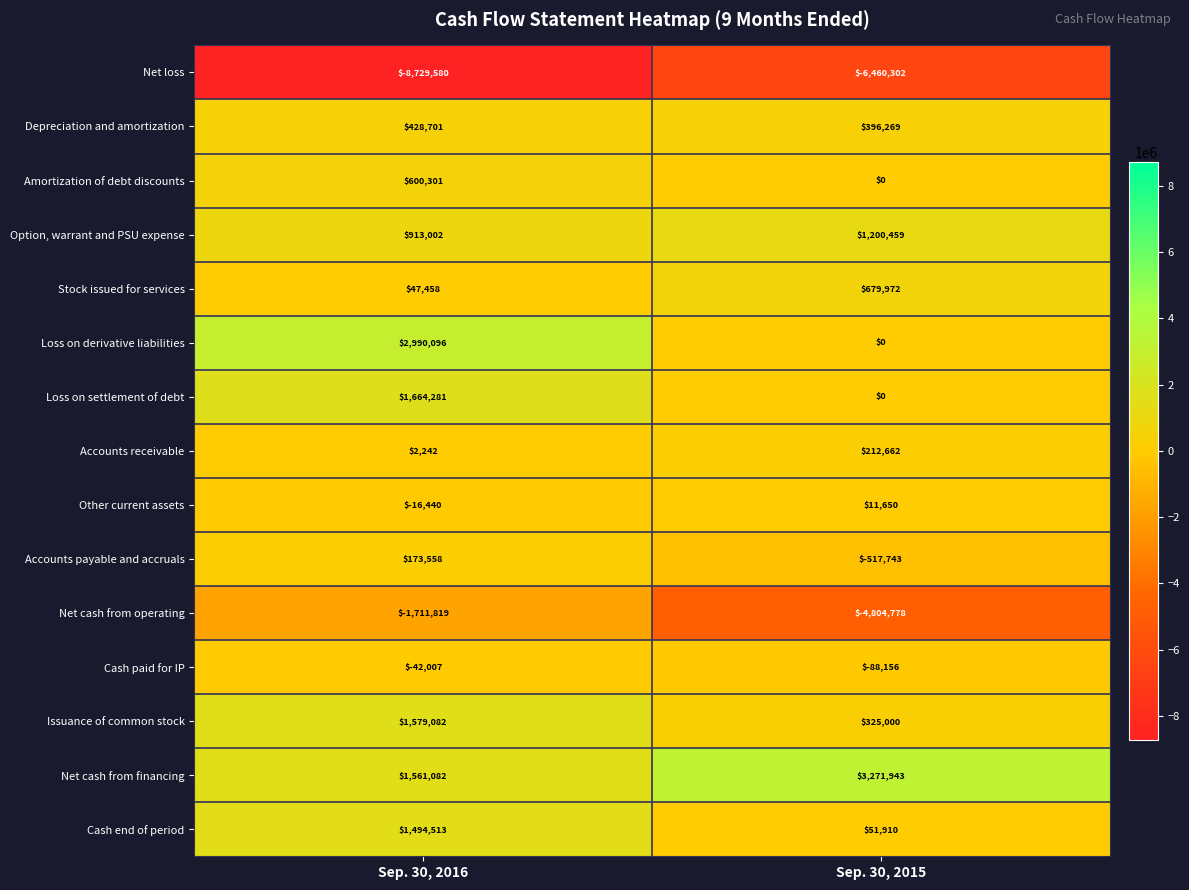

How many series are shown in this chart?

15